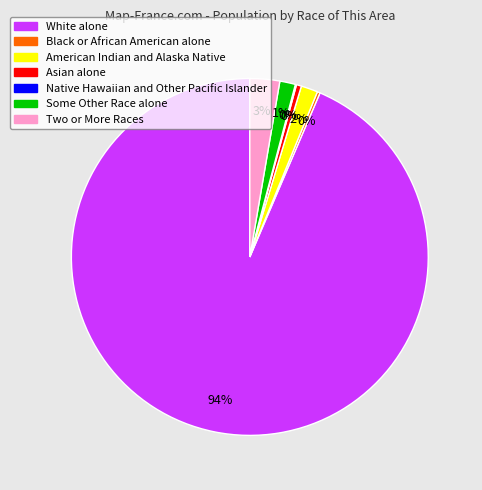

Between White alone and Some Other Race alone, which is larger?

White alone